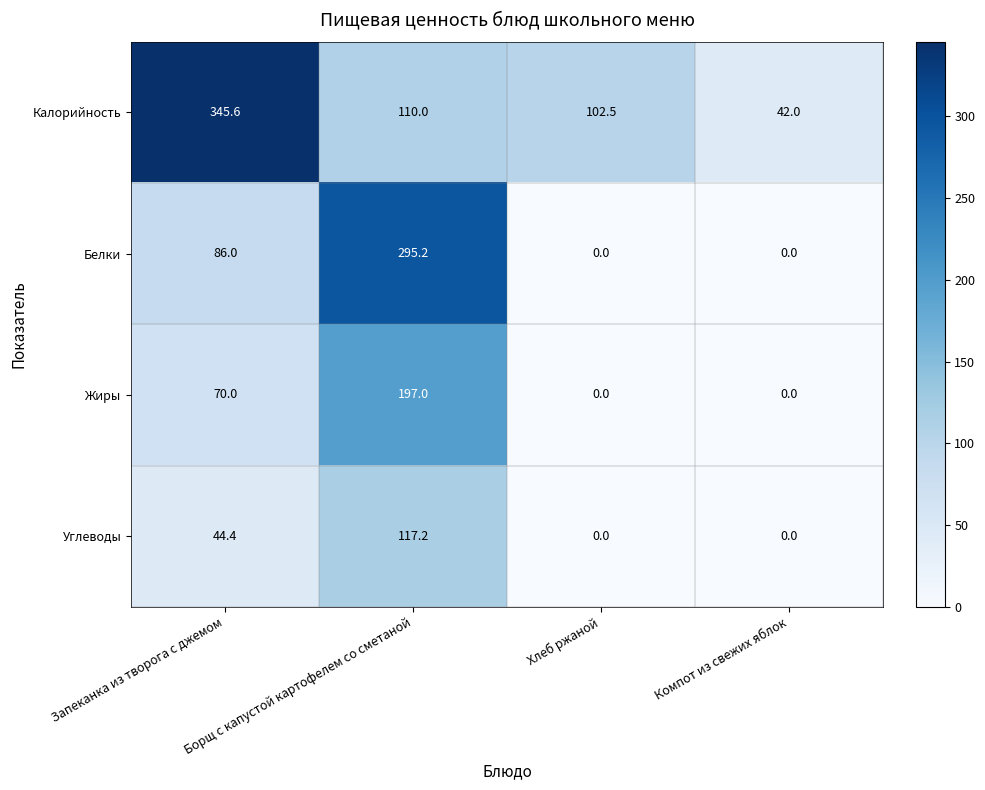

Which series changed the most between Хлеб ржаной and Компот из свежих яблок?

Калорийность